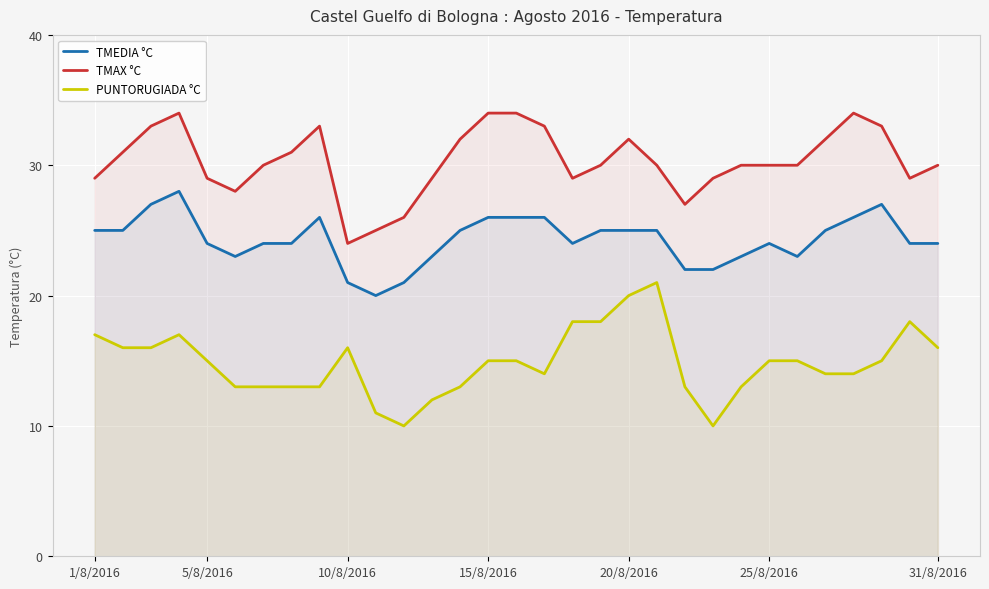

What is the difference between the highest and lowest values at 18?

12